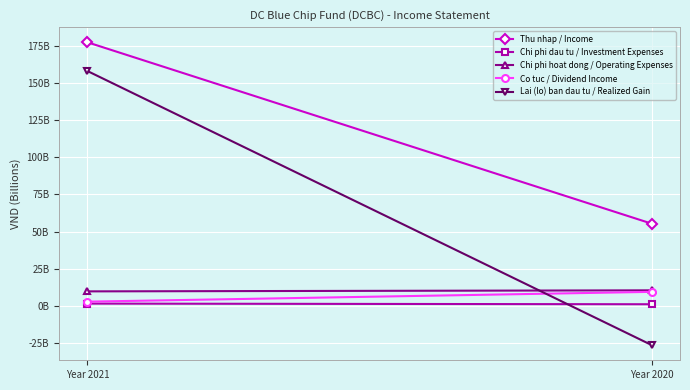

What is the smallest value displayed?

-26399154876